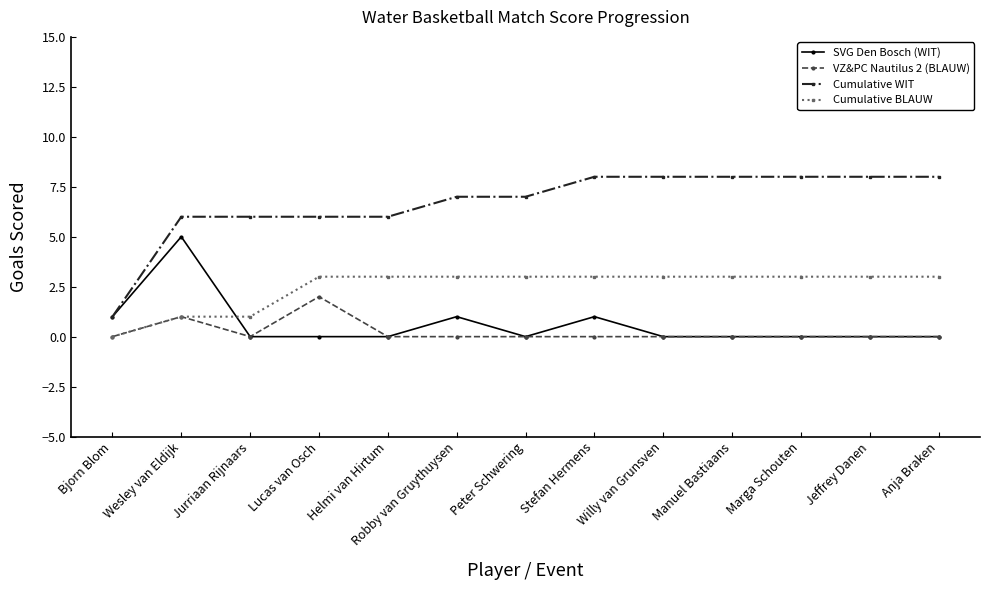

True or false: Cumulative WIT and VZ&PC Nautilus 2 (BLAUW) cross at least once.

False